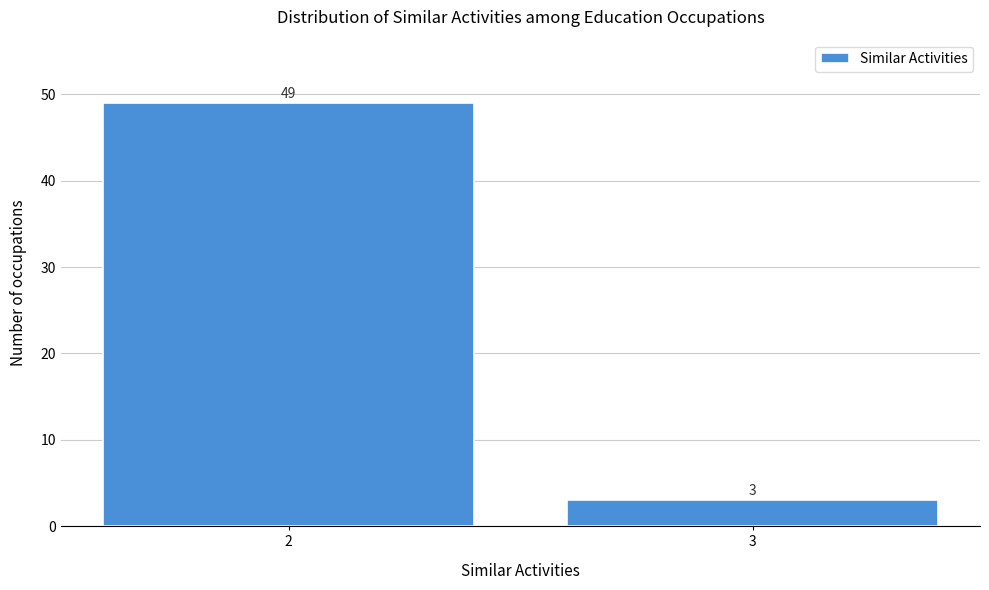

Reading right to left, extract all data points from this chart.

3	49